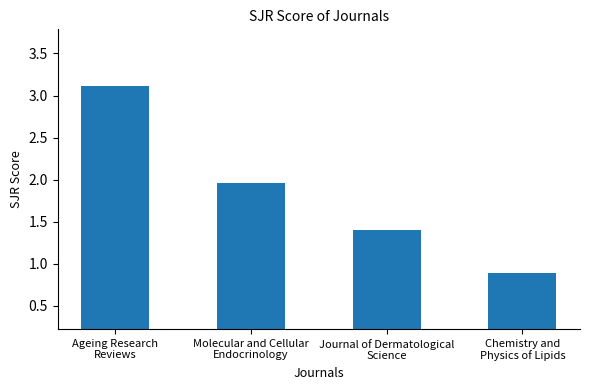

Is it true that the value at Chemistry and
Physics of Lipids is 0.9?

True